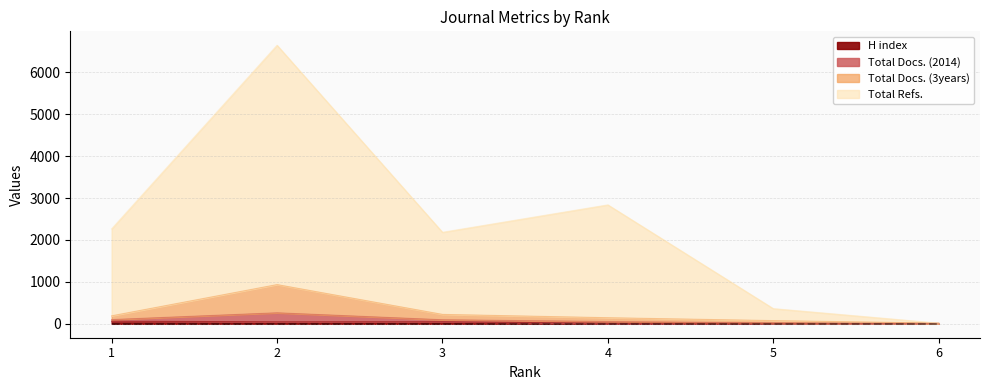

Does the chart have visible grid lines?

Yes